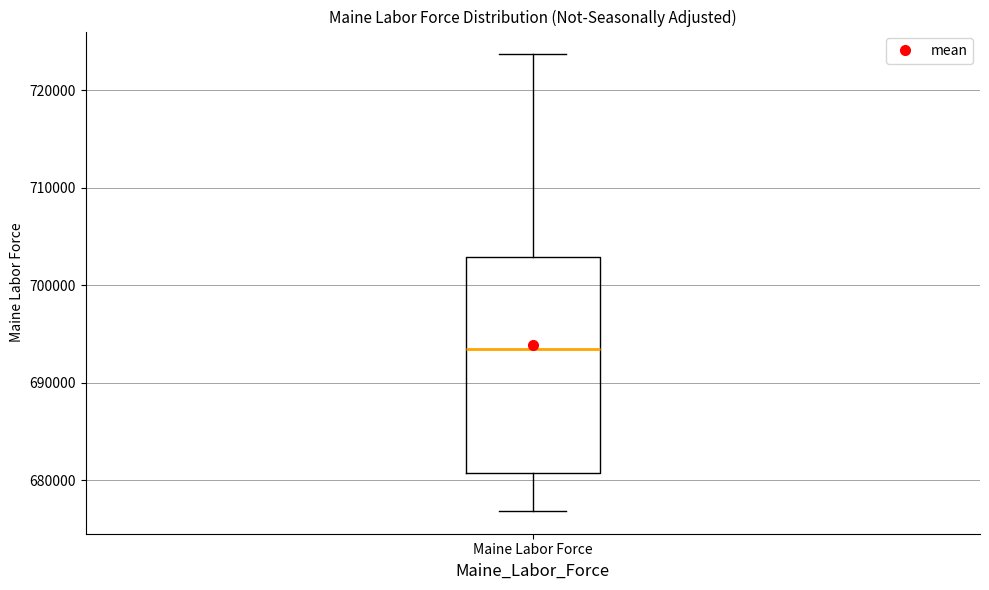

Where does the median line of the box for Maine Labor Force sit on the y-axis? The values are not printed on the chart, so give them approximately, as read against the axis.

693000